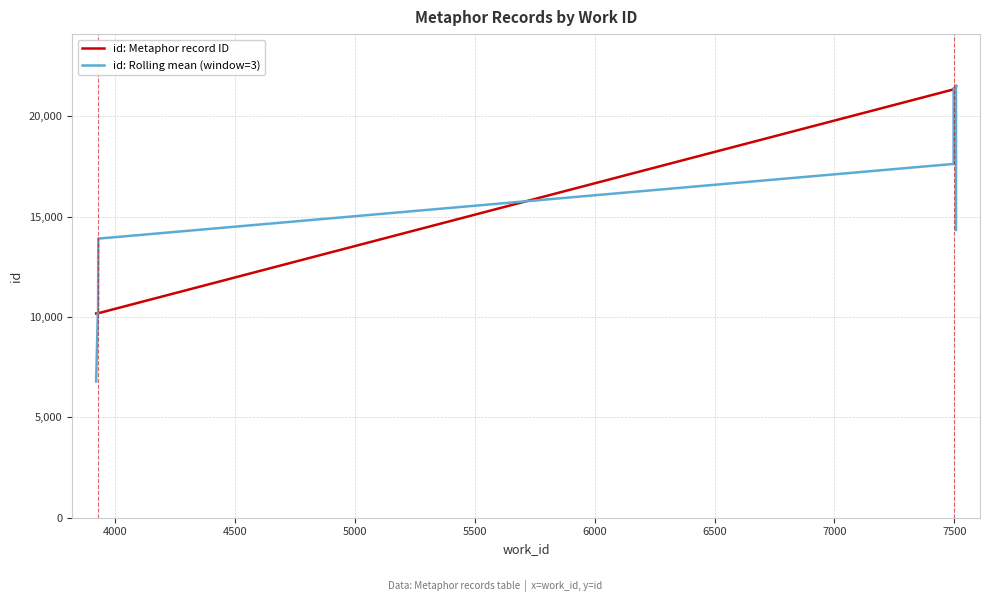

Reading left to right, what are all the values shown in this chart?

id: Metaphor record ID: 10175.0	10184.0	10185.0	10186.0	10187.0	21338.0	21349.0	21499.0	21507.0	21510.0
id: Rolling mean (window=3): 6786.3	10181.3	10185.0	10186.0	13903.7	17624.7	21395.3	21451.7	21505.3	14339.0